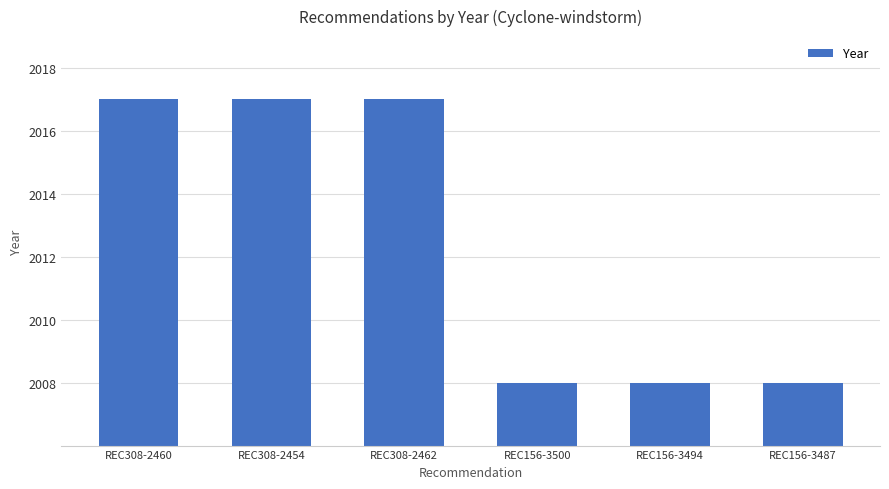

What is the change in value from REC308-2460 to REC156-3494?

-9